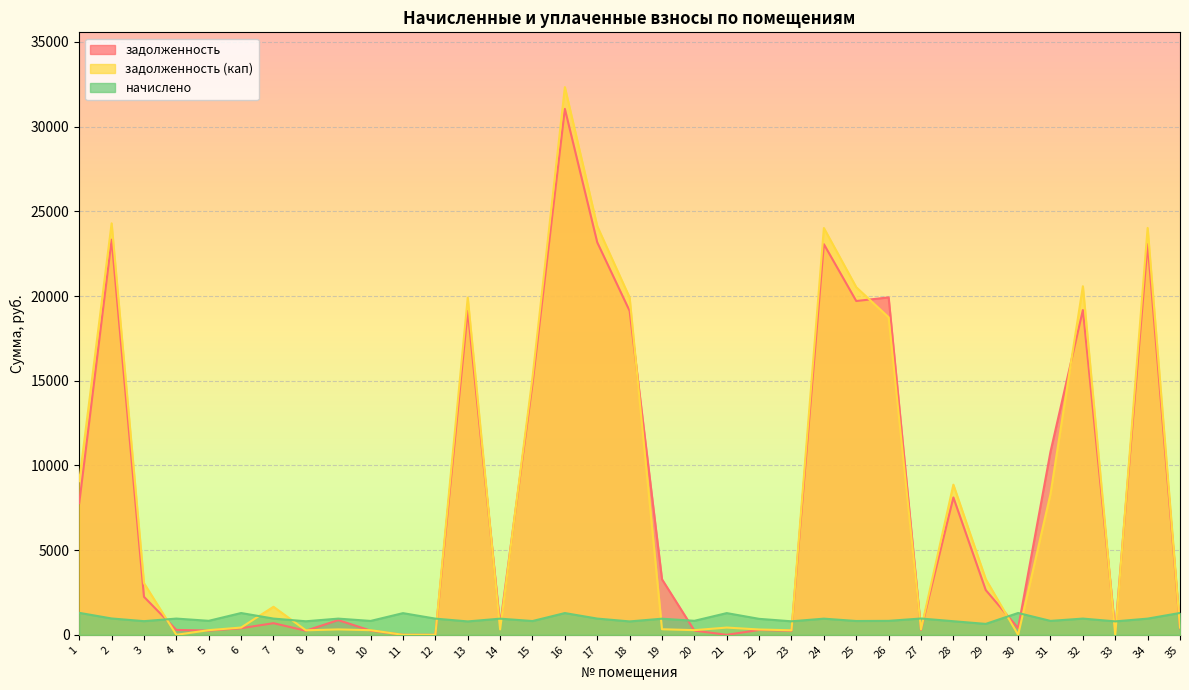

Between which two adjacent categories do задолженность (кап) and начислено first intersect?

3 and 4